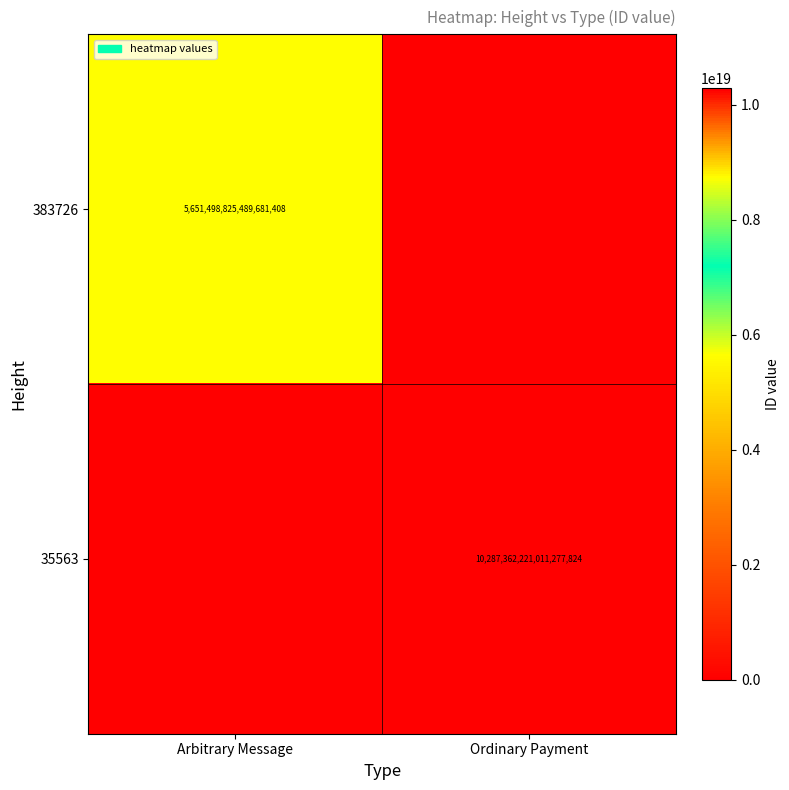

Is the value of 383726 at Arbitrary Message greater than the value of 35563 at Ordinary Payment?

No